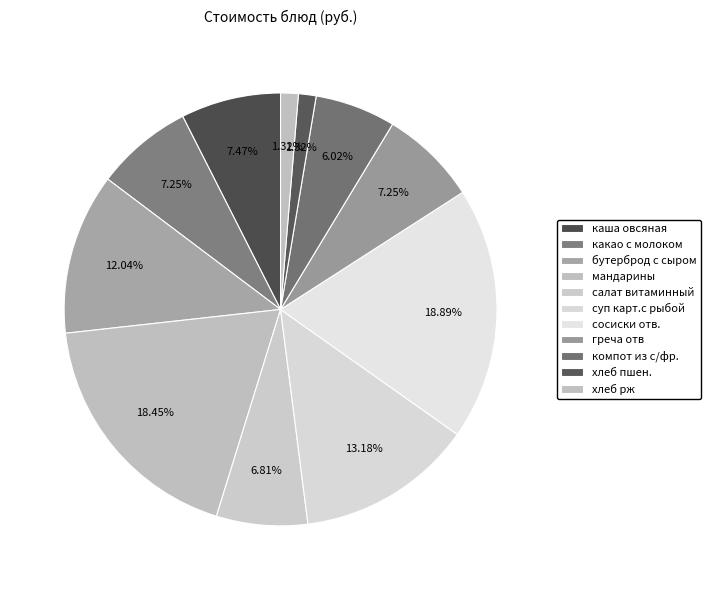

Which has a higher value, бутерброд с сыром or греча отв?

бутерброд с сыром